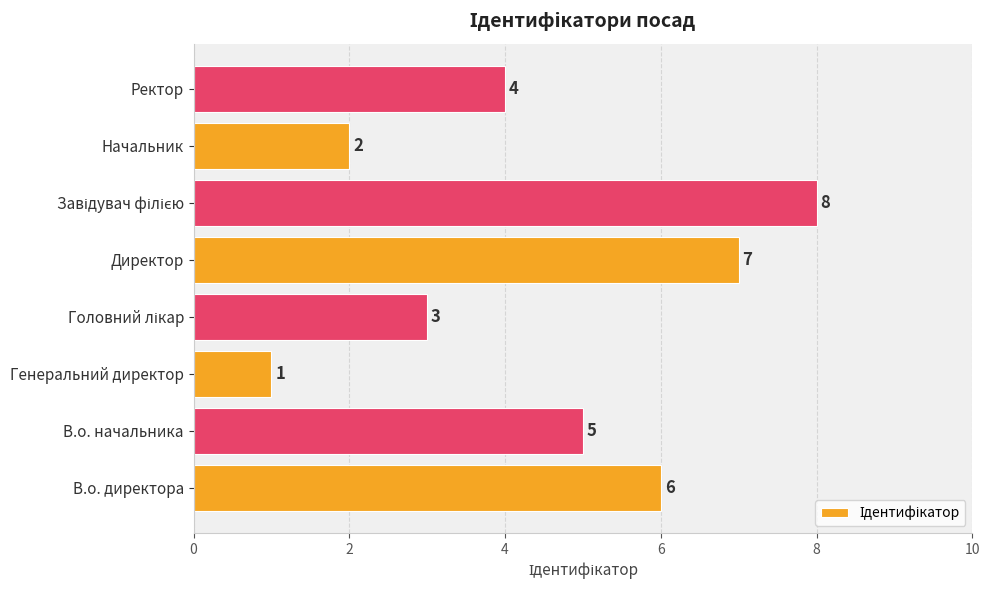

What is the sum of the values at Генеральний директор and В.о. директора?

7